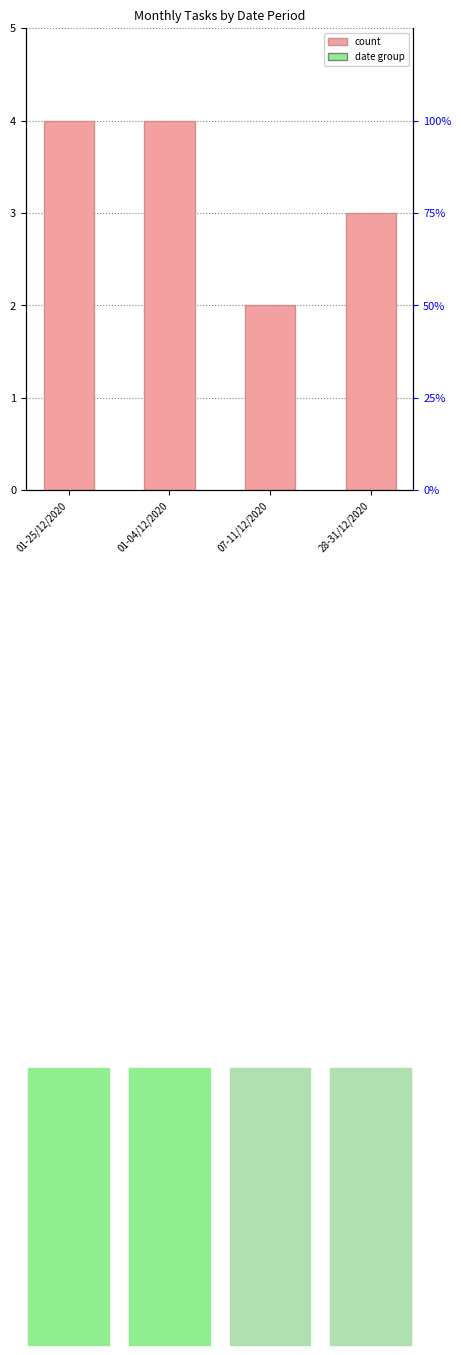

Reading left to right, extract all data points from this chart.

01-25/12/2020=4	01-04/12/2020=4	07-11/12/2020=2	28-31/12/2020=3